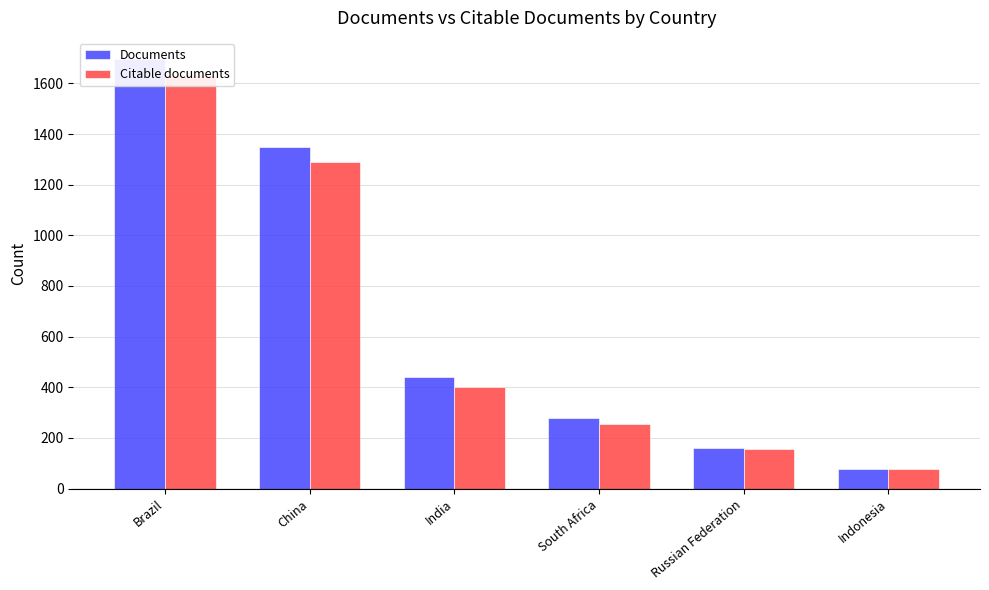

List the series in order of their peak value, highest first.

Documents, Citable documents